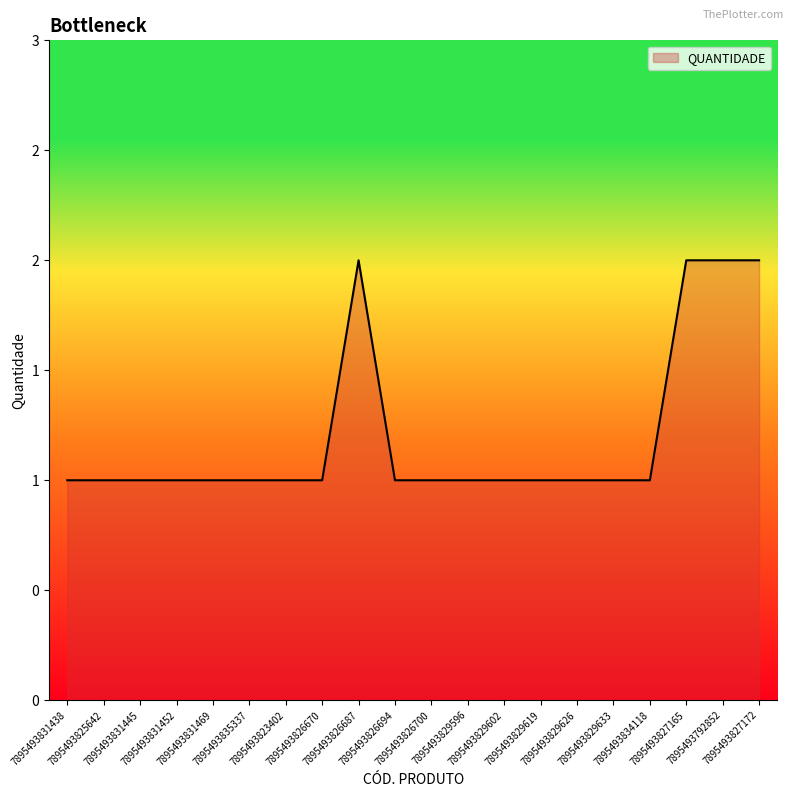

Does the chart have visible grid lines?

No